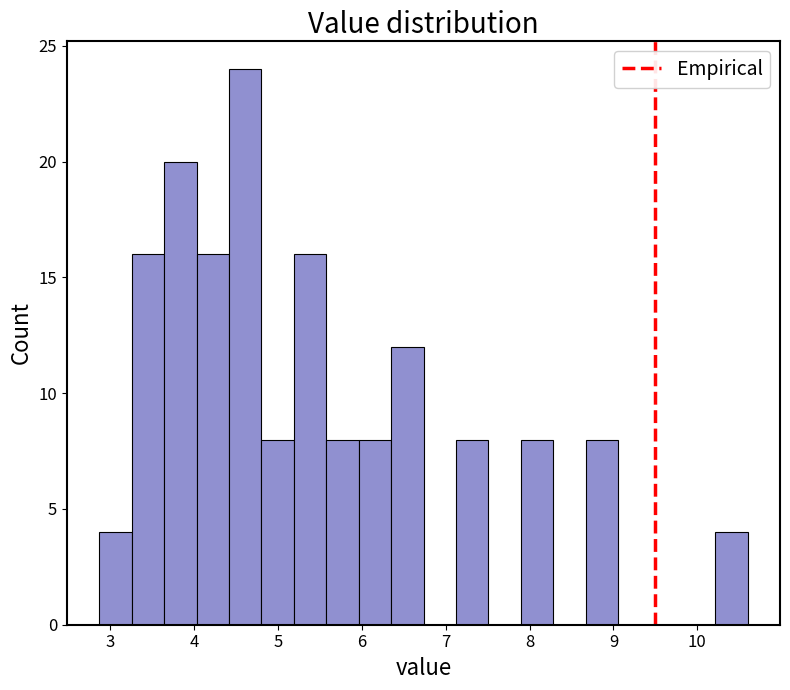

Around what value on the x-axis is the tallest bar? Give the approximate position of its centre, as read against the axis.

4.6